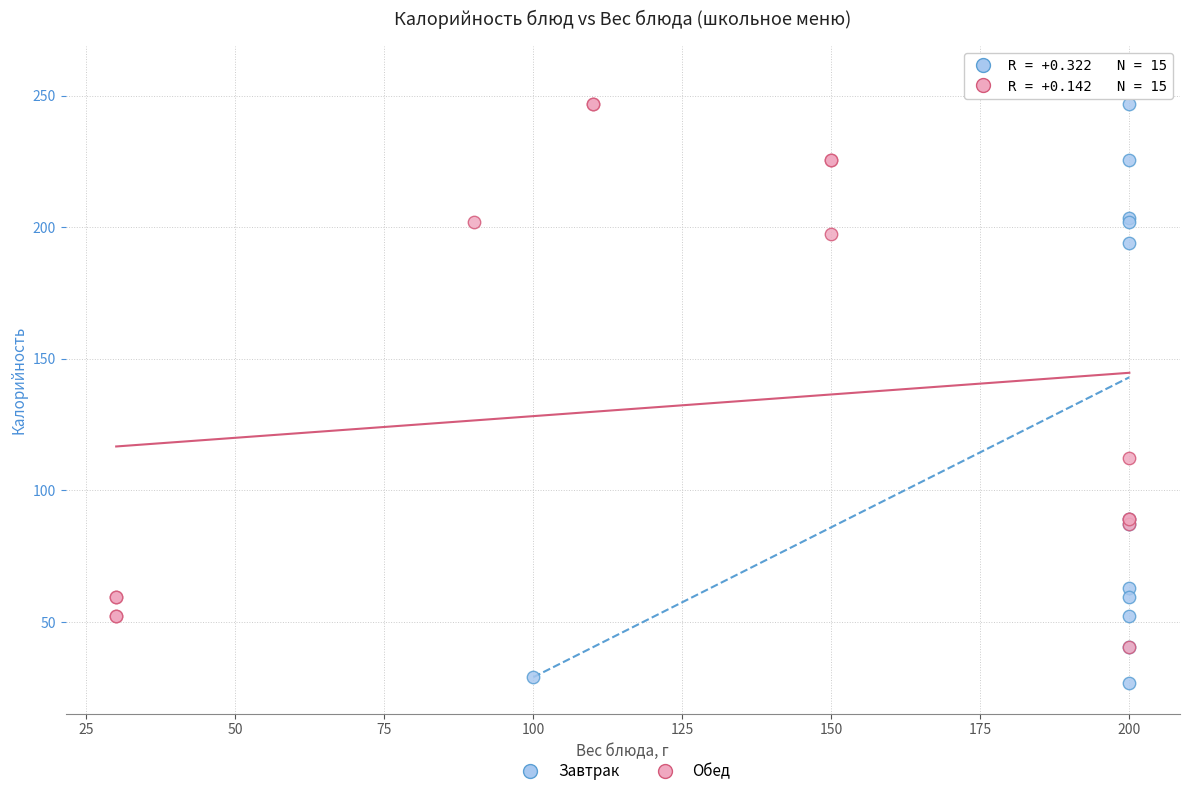

Which series contains the highest Y value?

Завтрак